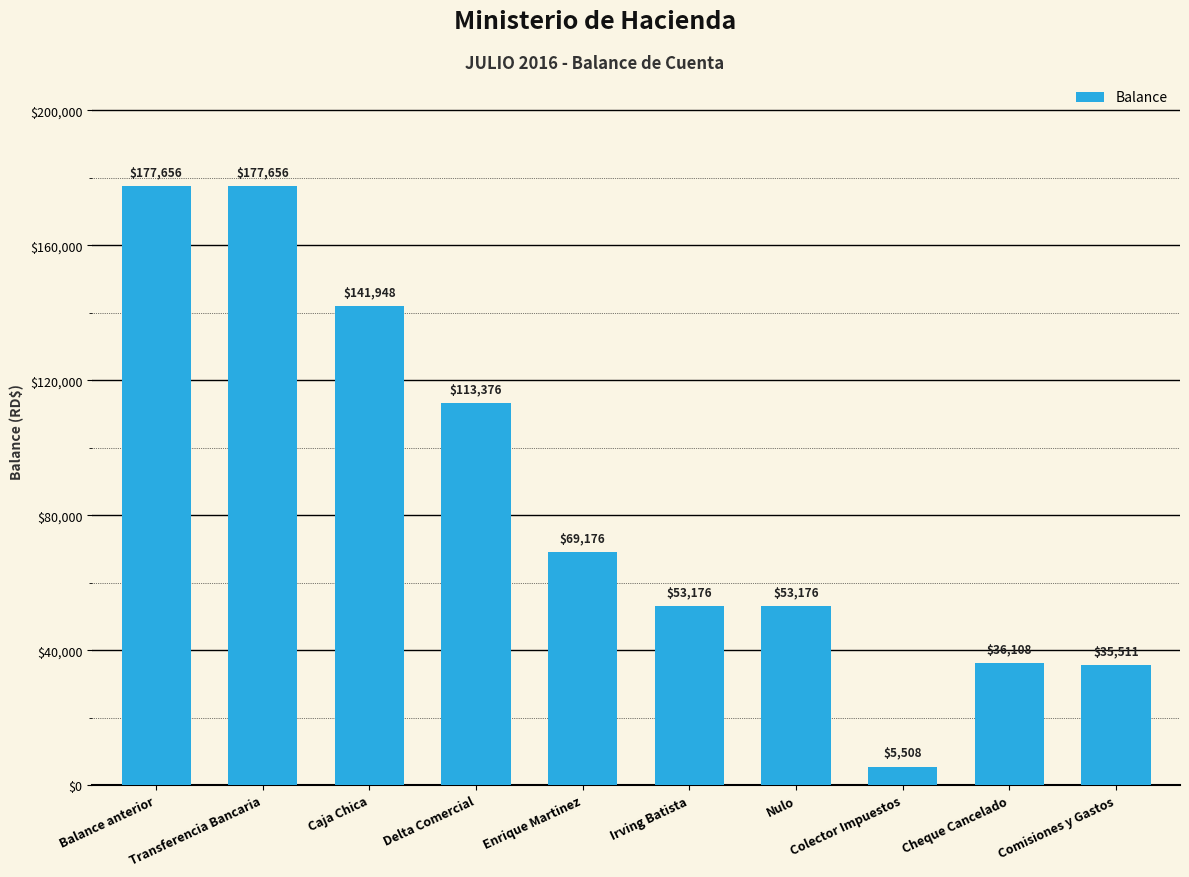

What is the minimum value shown in the chart?

5507.9